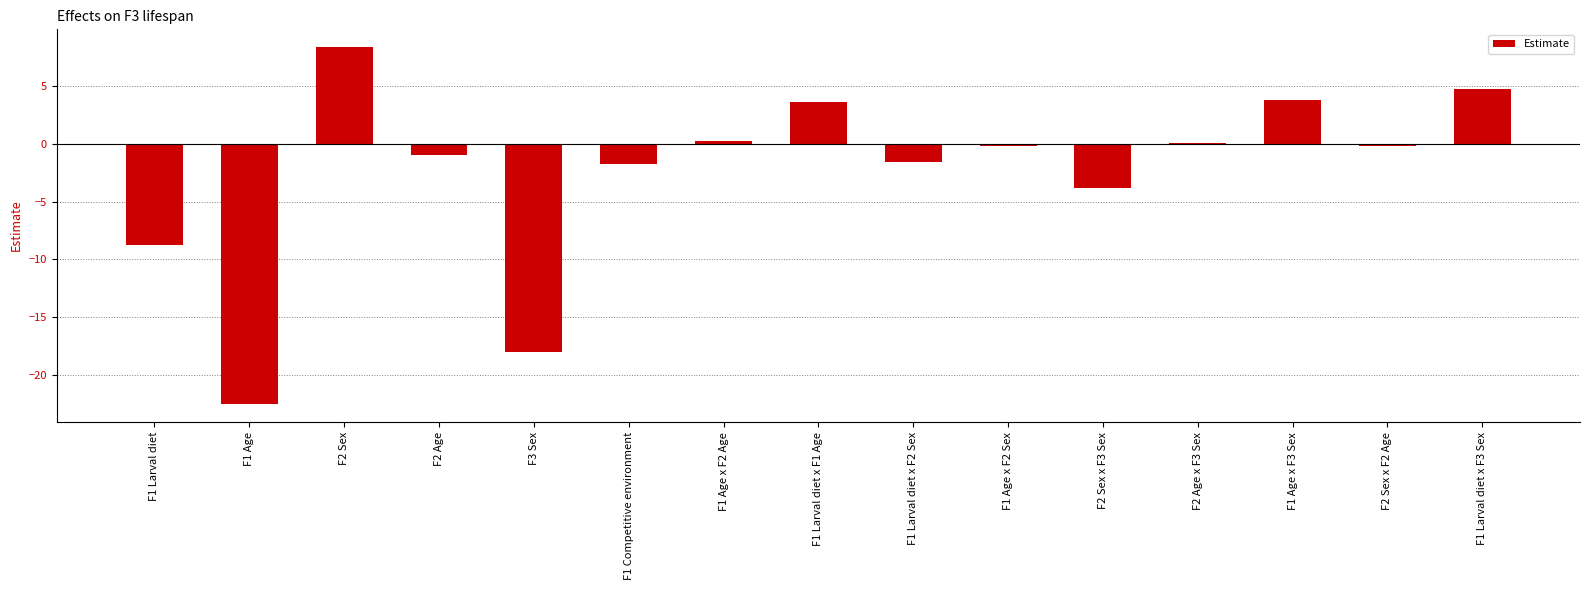

The chart shows a value of 1.2 at F1 Larval diet x F1 Age. True or false?

False